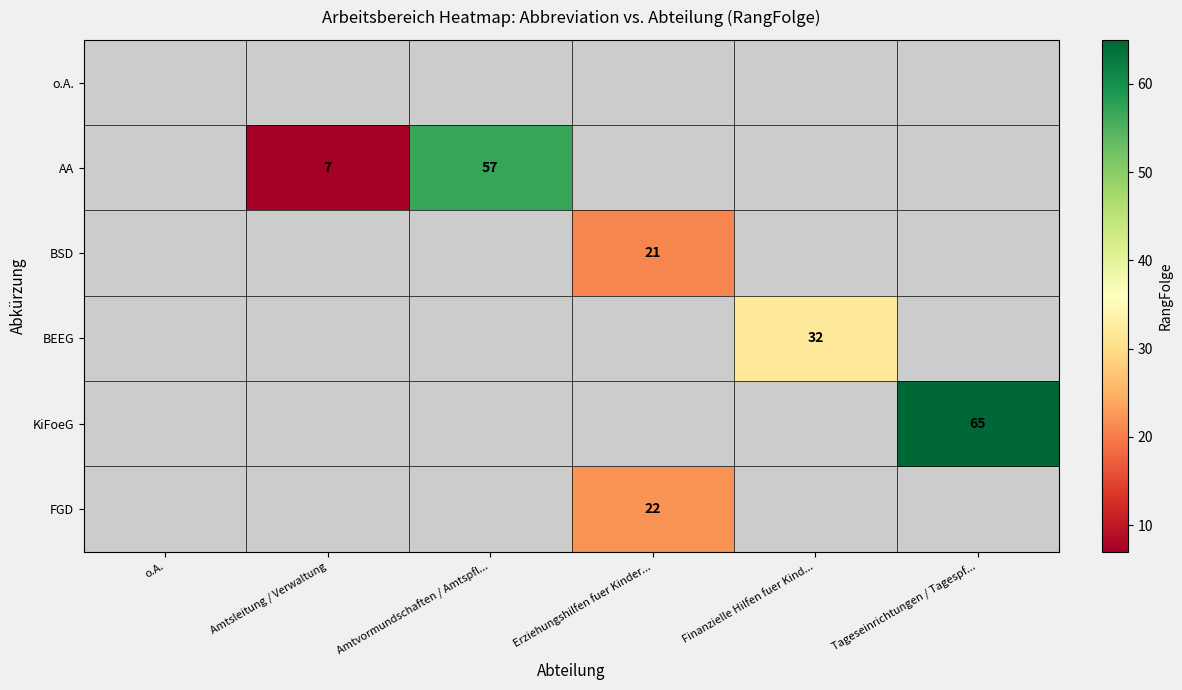

Which label corresponds to the smallest value in the chart?

Amtsleitung / Verwaltung